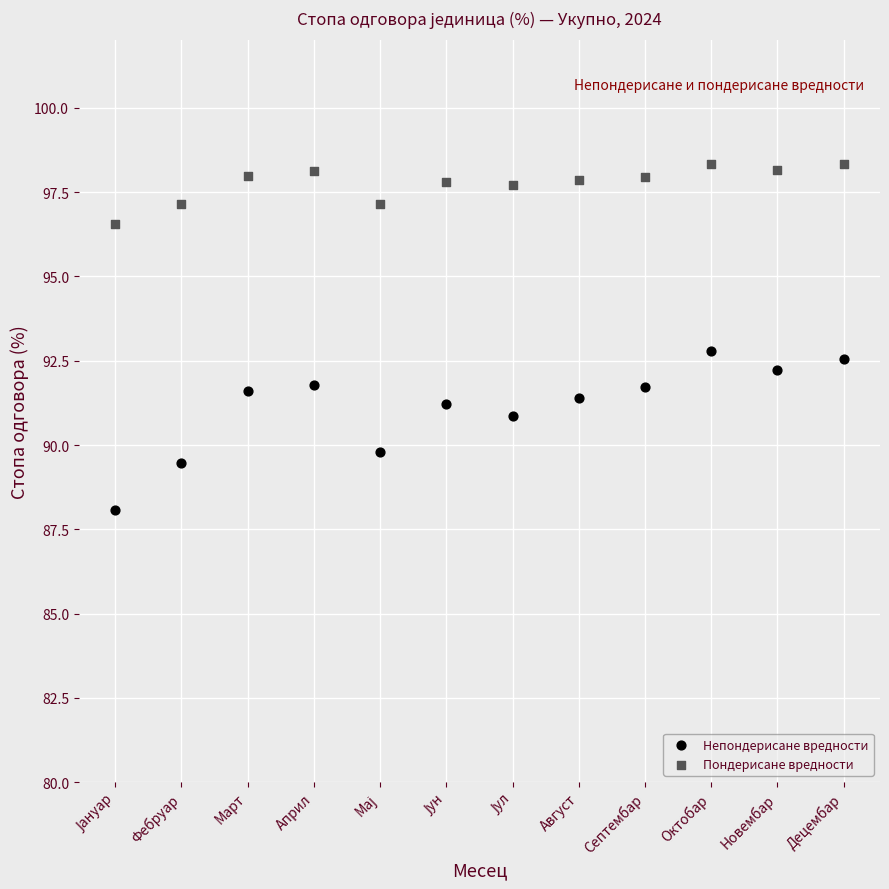

What are all the series names shown in the legend?

Непондерисане вредности, Пондерисане вредности